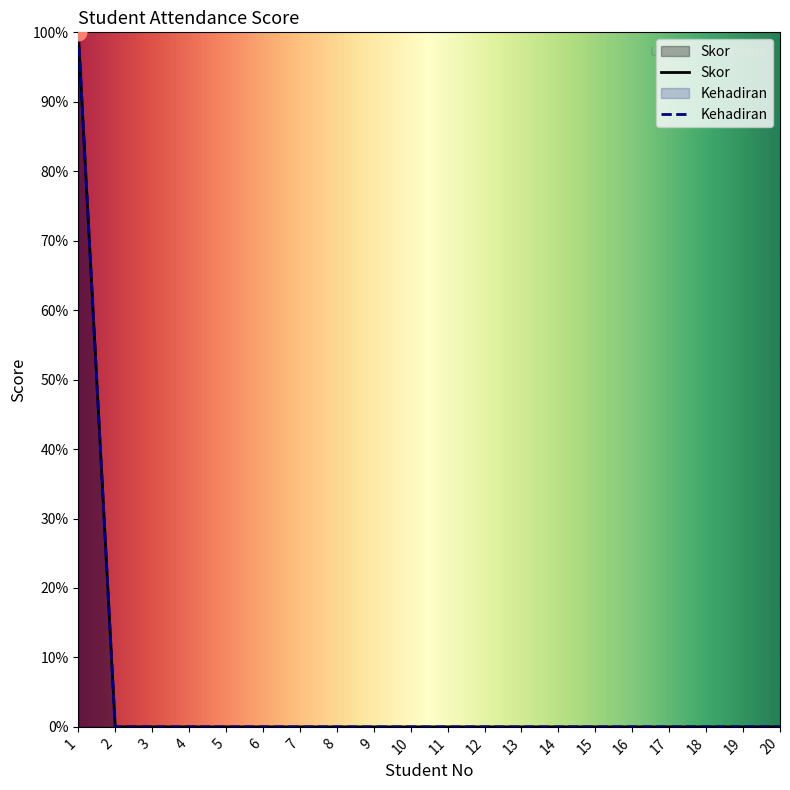

Reading left to right, transcribe all the data shown in this chart.

100	0	0	0	0	0	0	0	0	0	0	0	0	0	0	0	0	0	0	0